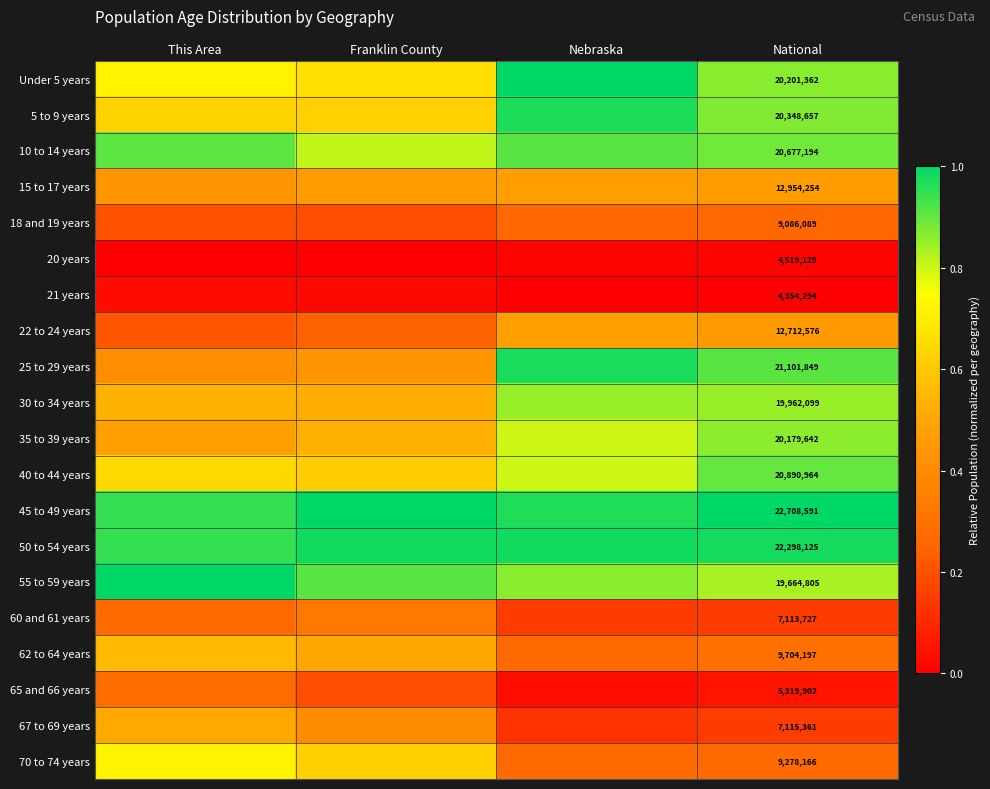

Is the value of 65 and 66 years at National greater than the value of 55 to 59 years at National?

No